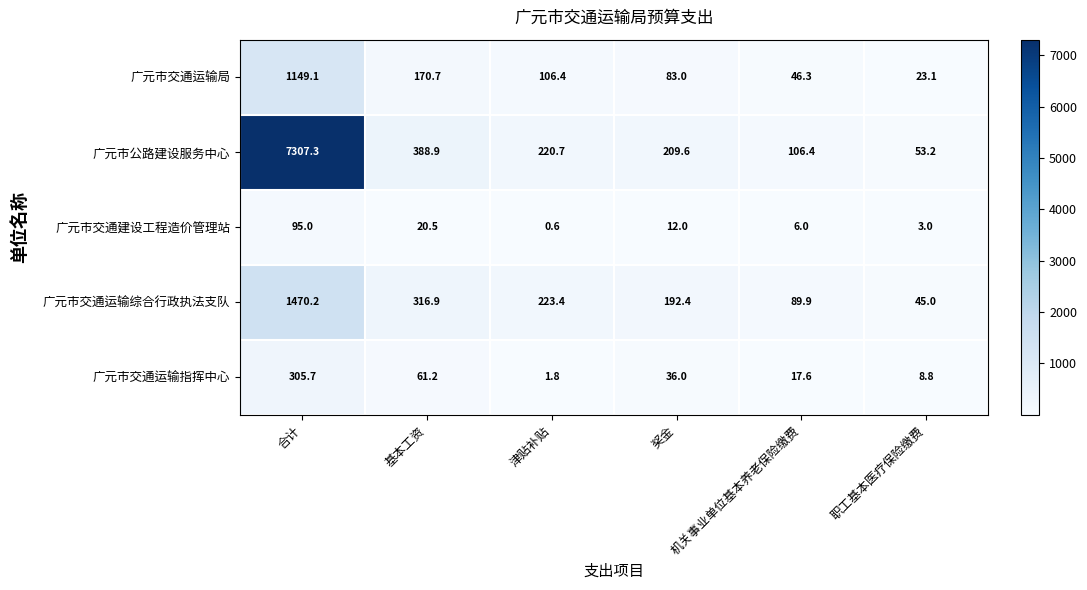

How many distinct data groups are displayed?

5